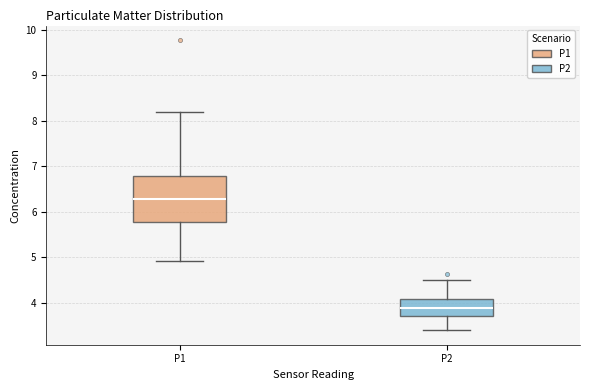

Which box has the lowest median line?

P2